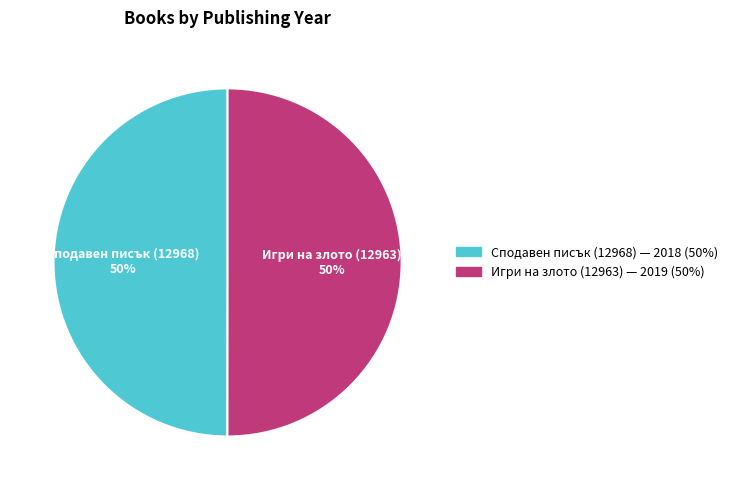

What percentage is the Игри на злото (12963) slice, to the nearest percent?

50%